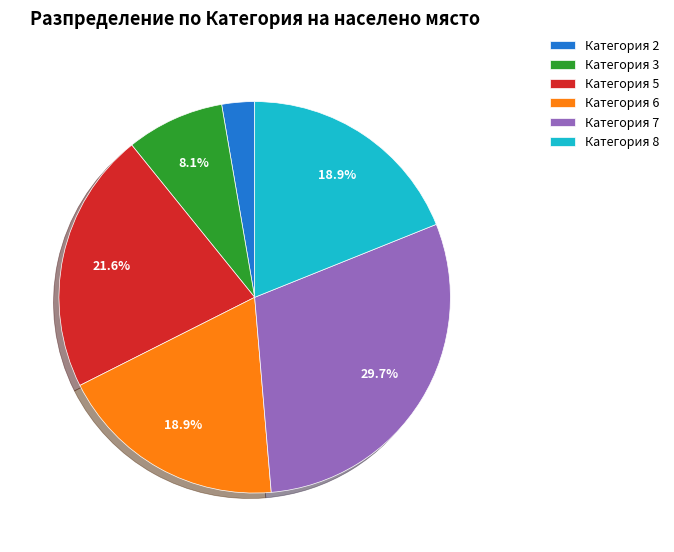

Which category has the biggest portion of the pie?

Категория 7